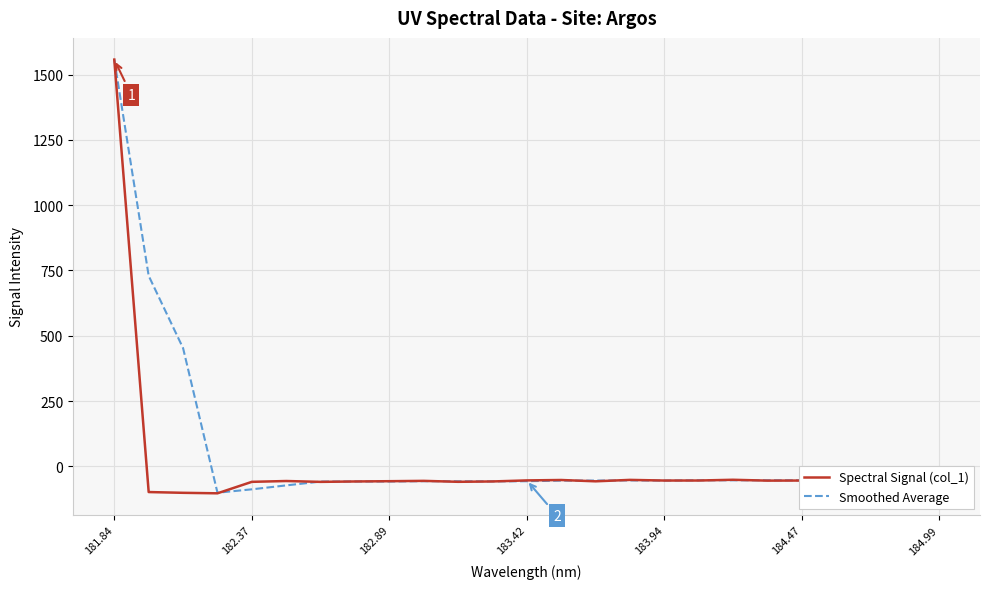

What is the smallest value displayed?

-103.3